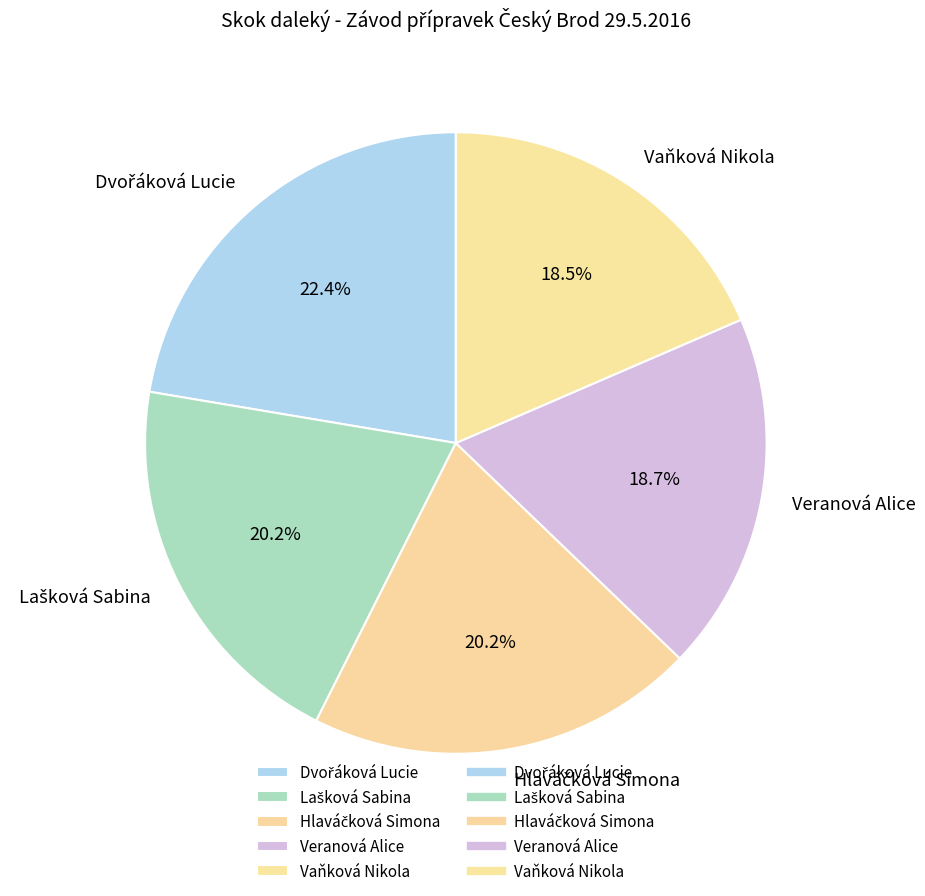

Does any single category account for the majority?

No